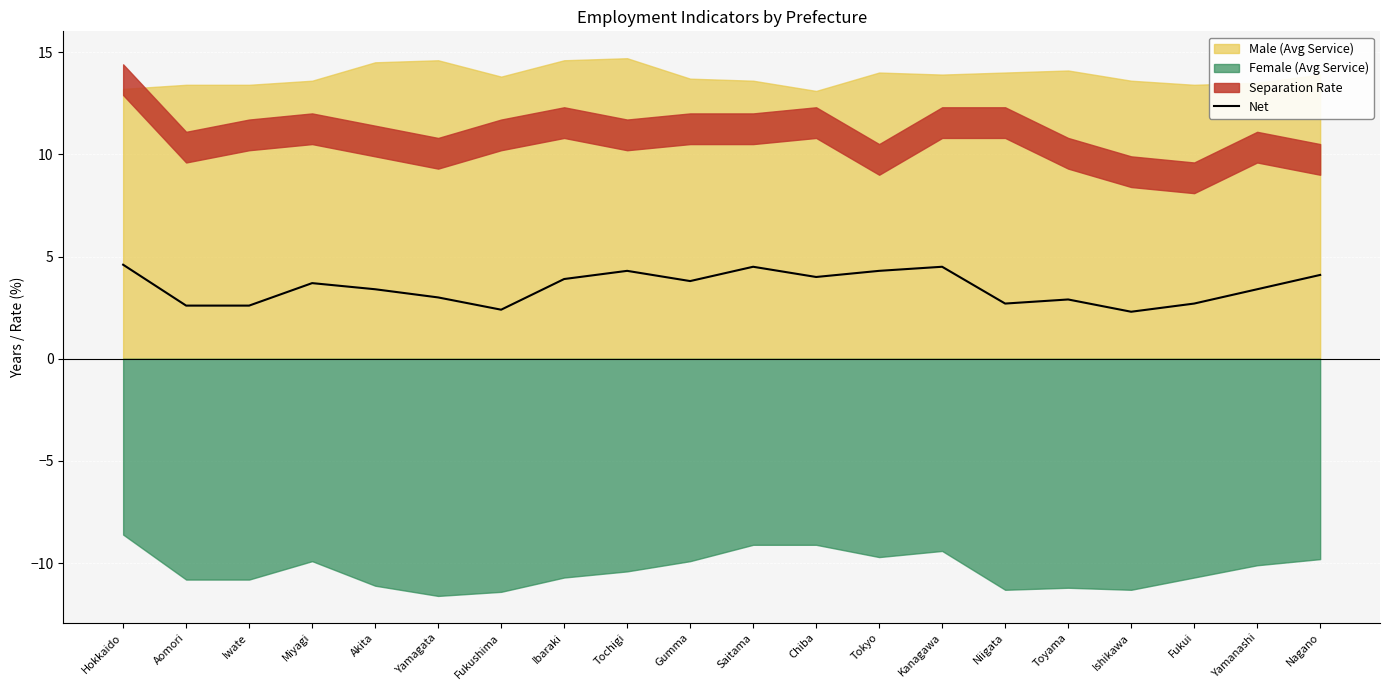

Approximately how many times larger is the value at Kanagawa compared to Aomori?

1.7